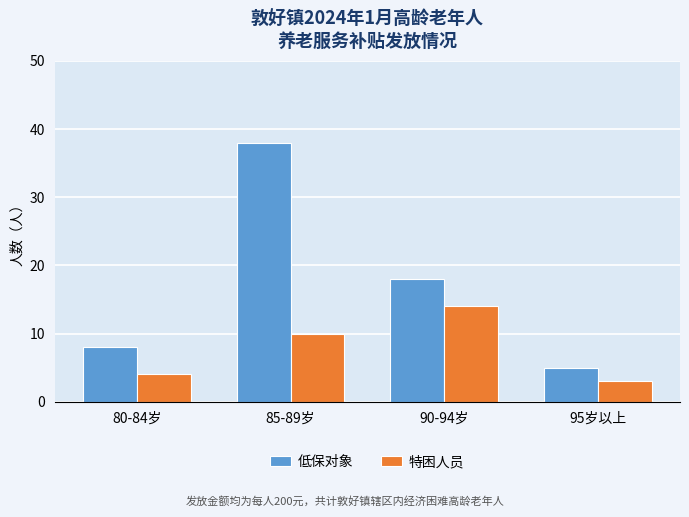

Which series has the largest range (max minus min)?

低保对象